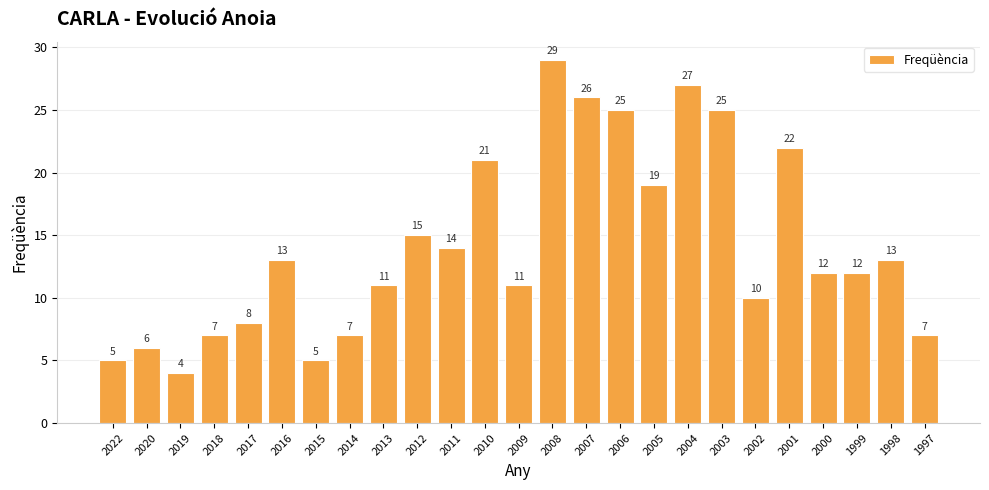

True or false: the data shows 7 at 2014.

True